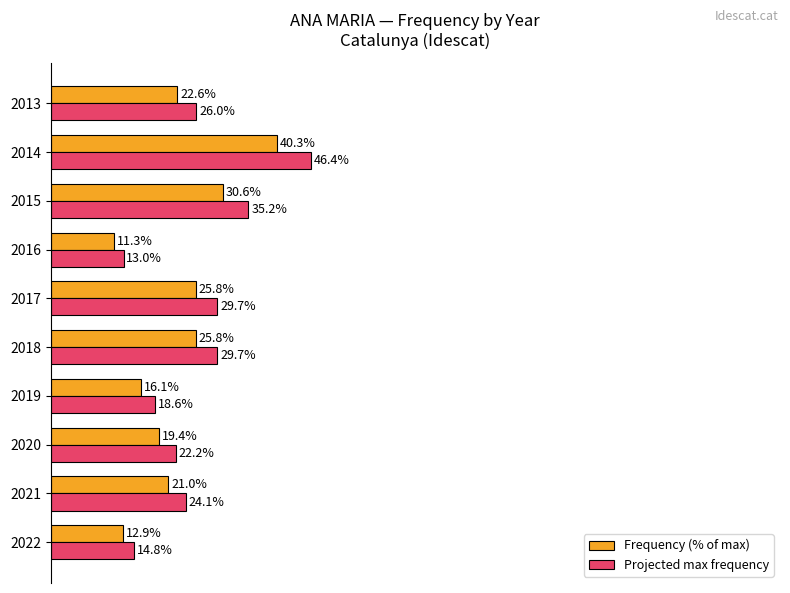

Which series has the widest spread of values?

Projected max frequency